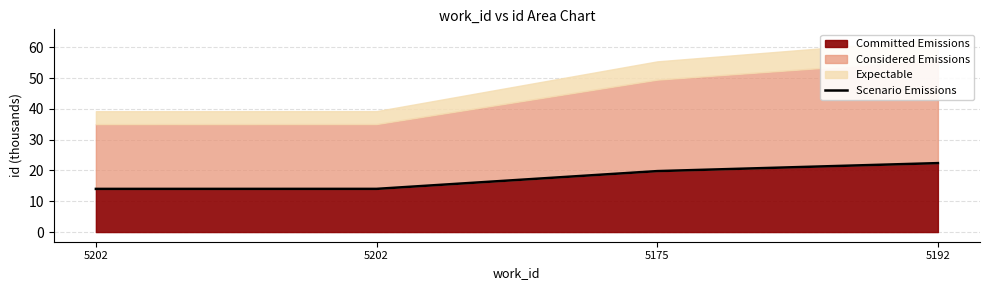

Where does the data first go above 19?

5175